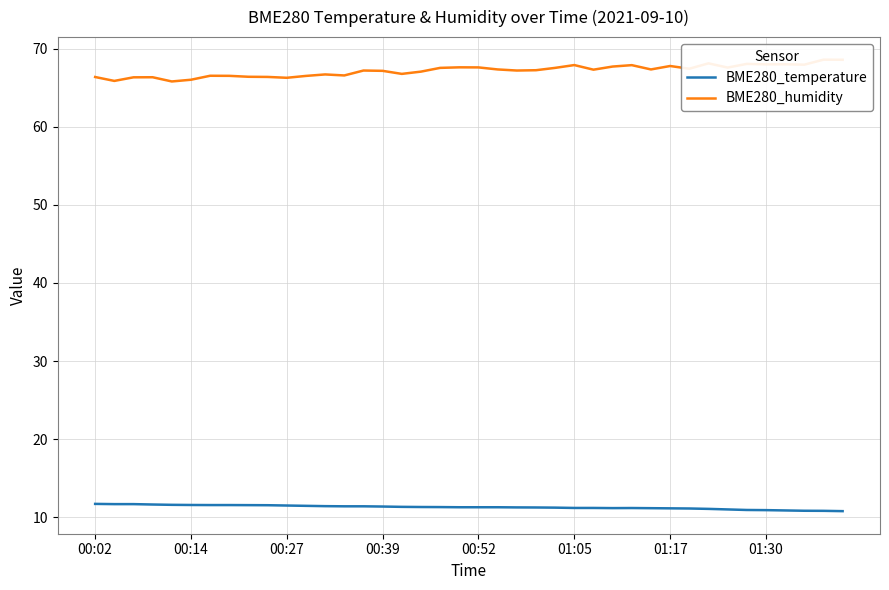

Is it true that BME280_temperature equals 11.3 at 00:52?

True